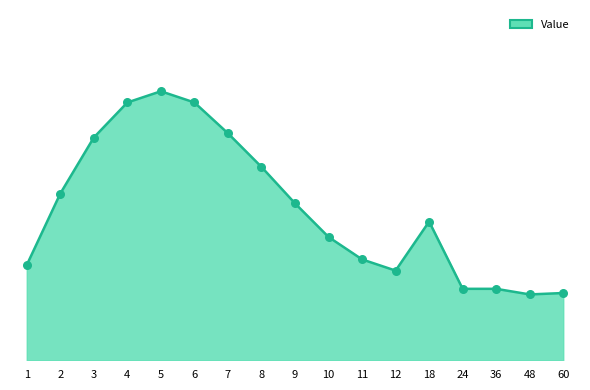

What is the ratio of the value at 4 to the value at 18?

1.1